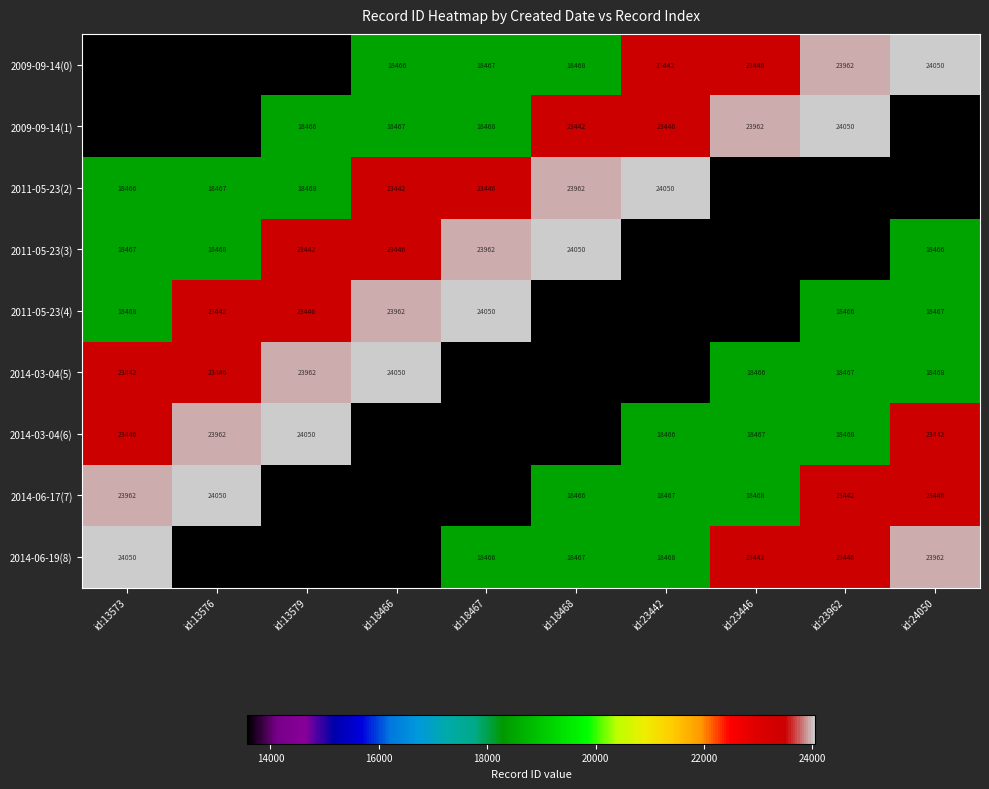

What is the sum of all 2011-05-23(4) values?

191029